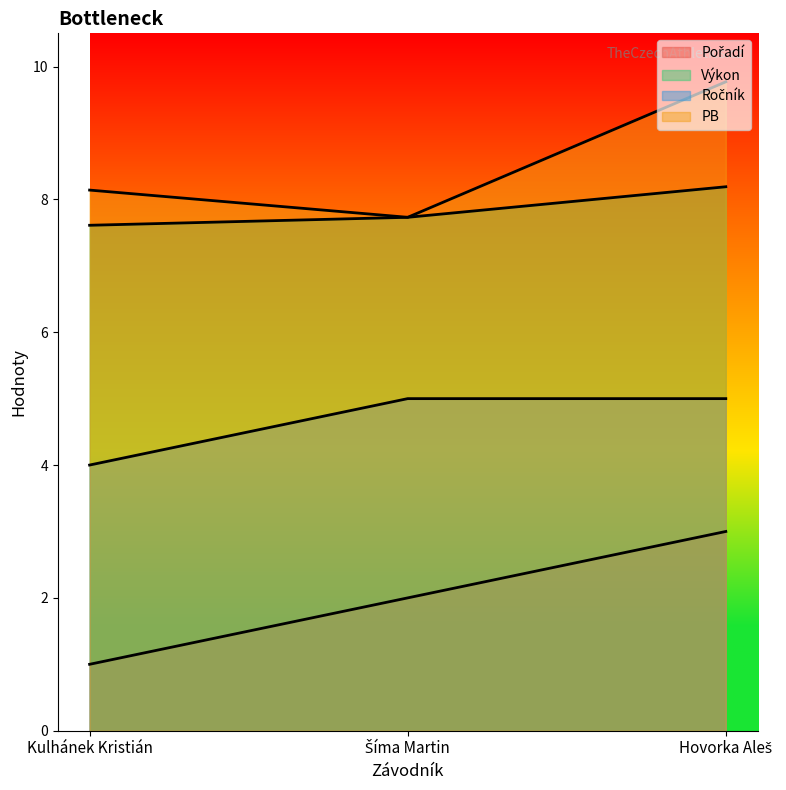

What is the spread (max minus min) of values at Kulhánek Kristián?

7.1